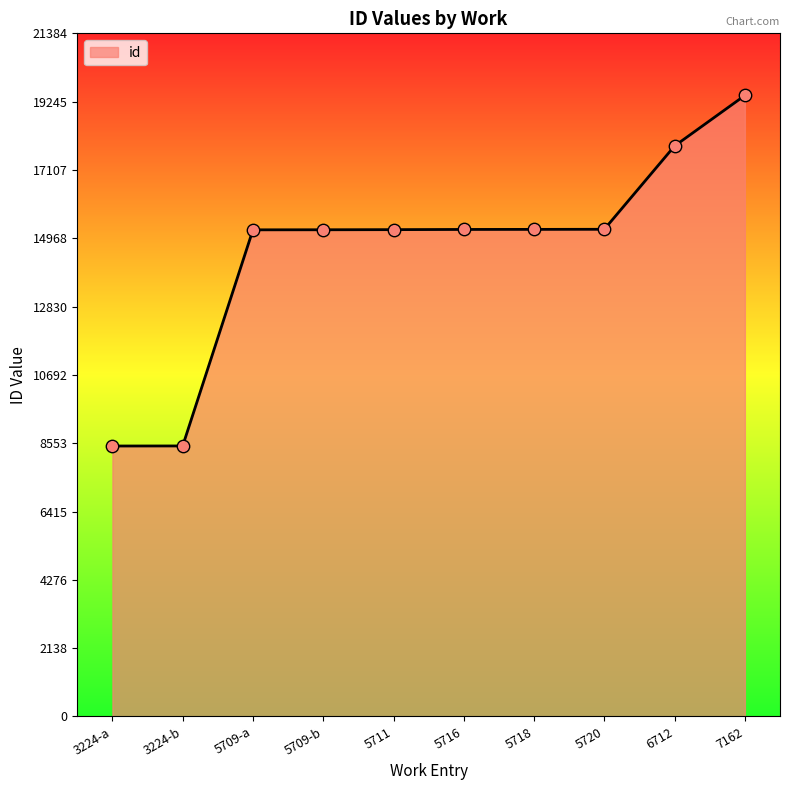

What is the ratio of the value at 6712 to the value at 5716?

1.2